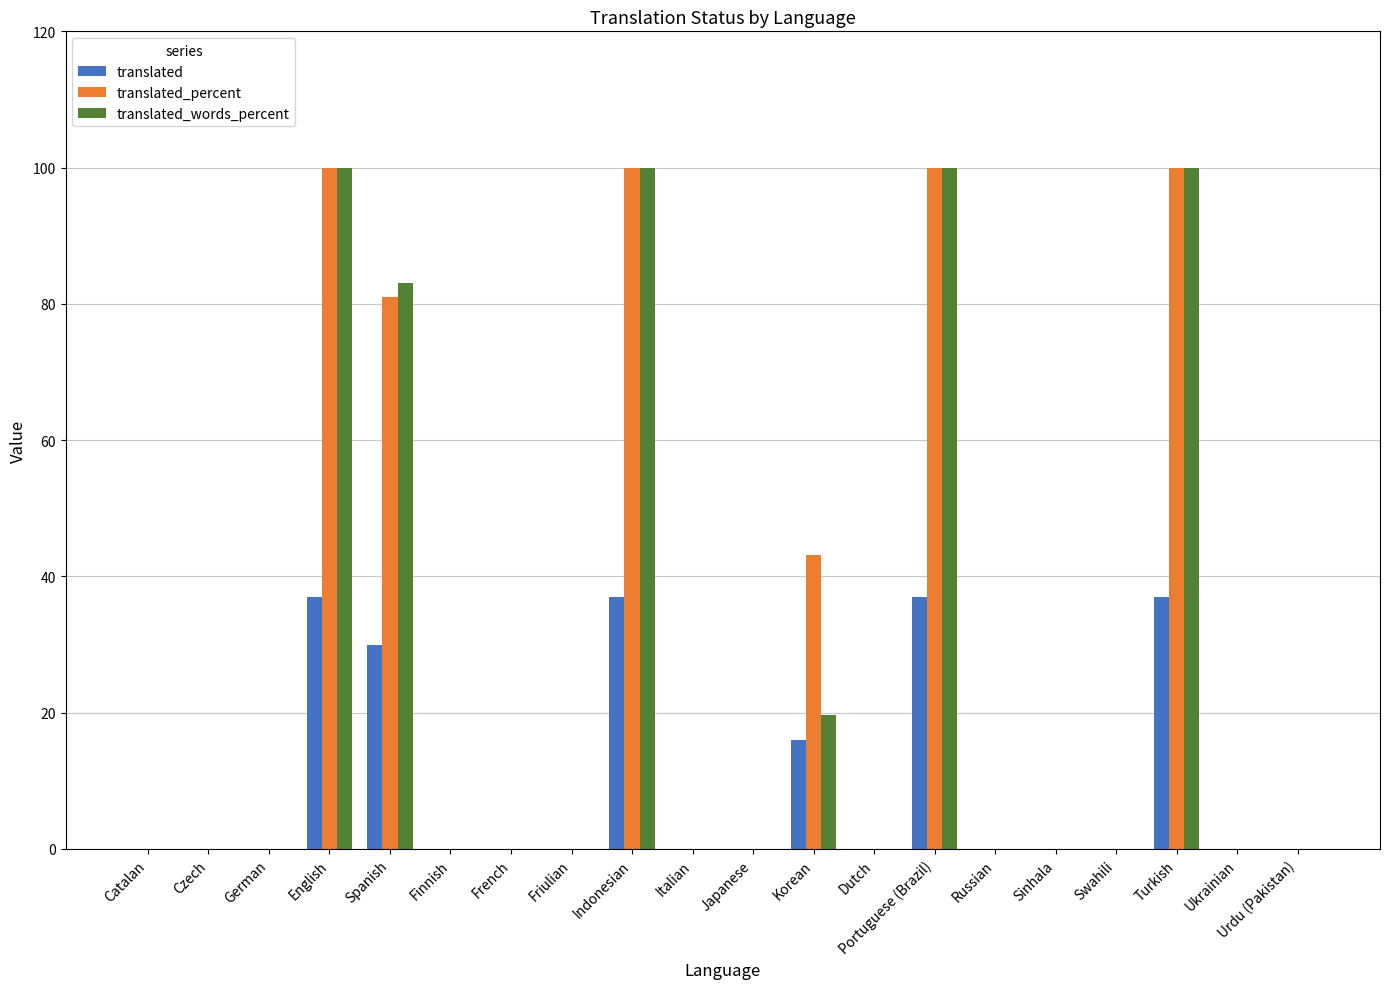

What is the average value of the translated_percent series?

26.2